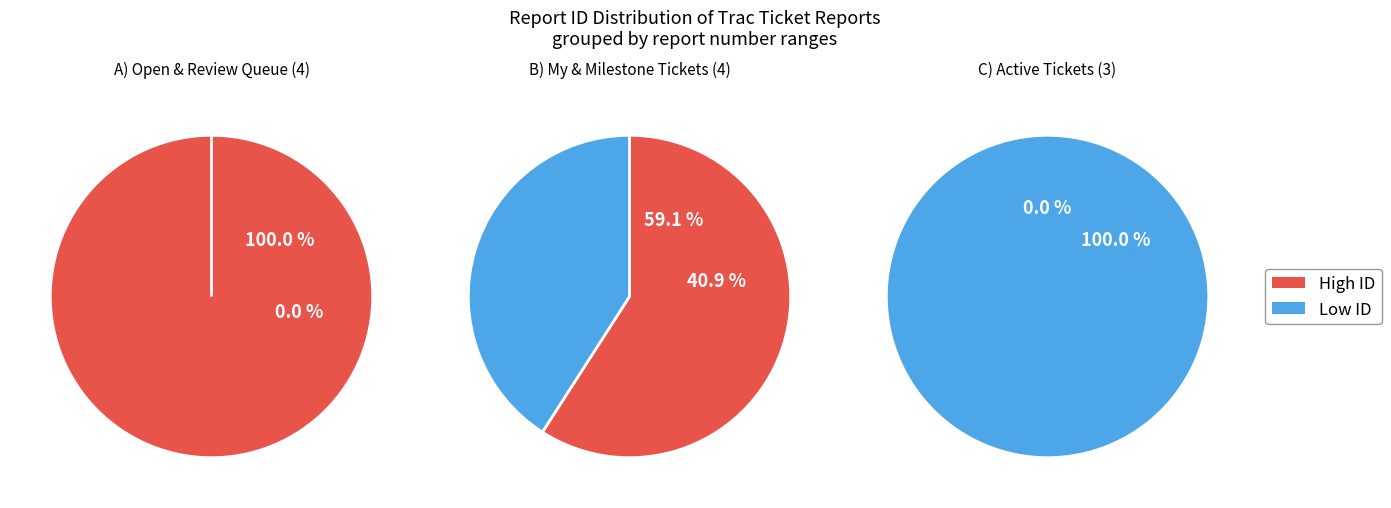

Combined, do My Tickets (assigned to me) and Accepted/In Progress Tickets by Owner account for over 50%?

No